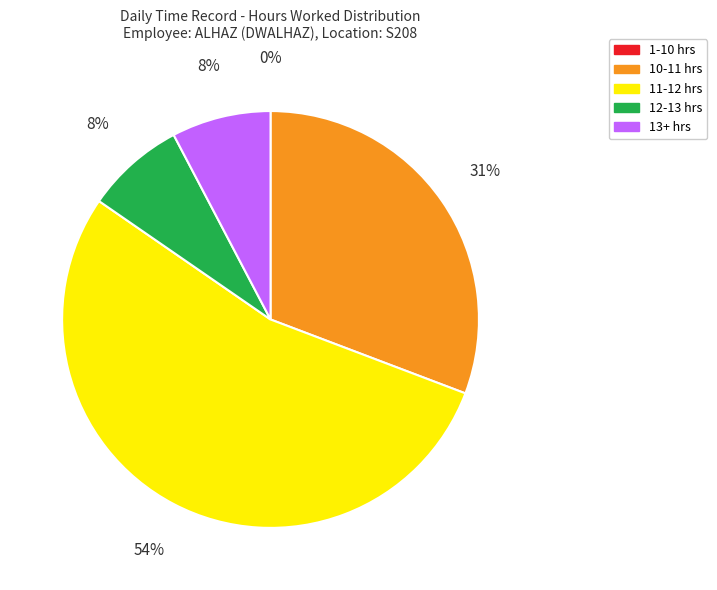

Is there a majority slice in this chart?

Yes